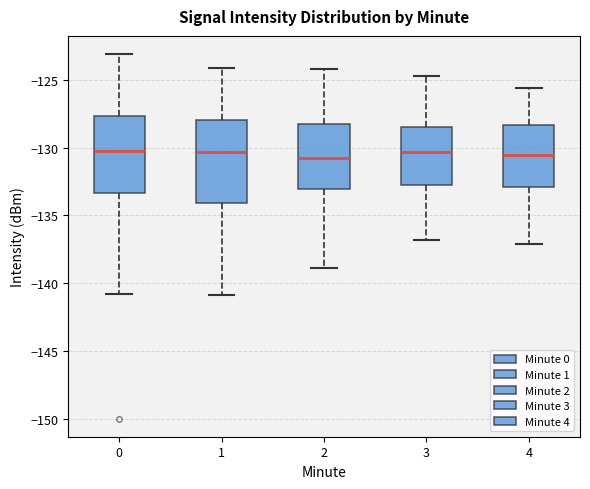

Reading left to right, read every box against the y-axis: the position of its median line, the range the box covers, and the ends of its whiskers. The values are not printed on the chart, so give them approximately, as read against the axis.

0: median -130.0, box -133.5 to -127.5, whiskers -141.0 to -123.0
1: median -130.5, box -134.0 to -128.0, whiskers -141.0 to -124.0
2: median -130.5, box -133.0 to -128.0, whiskers -139.0 to -124.0
3: median -130.5, box -132.5 to -128.5, whiskers -137.0 to -124.5
4: median -130.5, box -133.0 to -128.5, whiskers -137.0 to -125.5